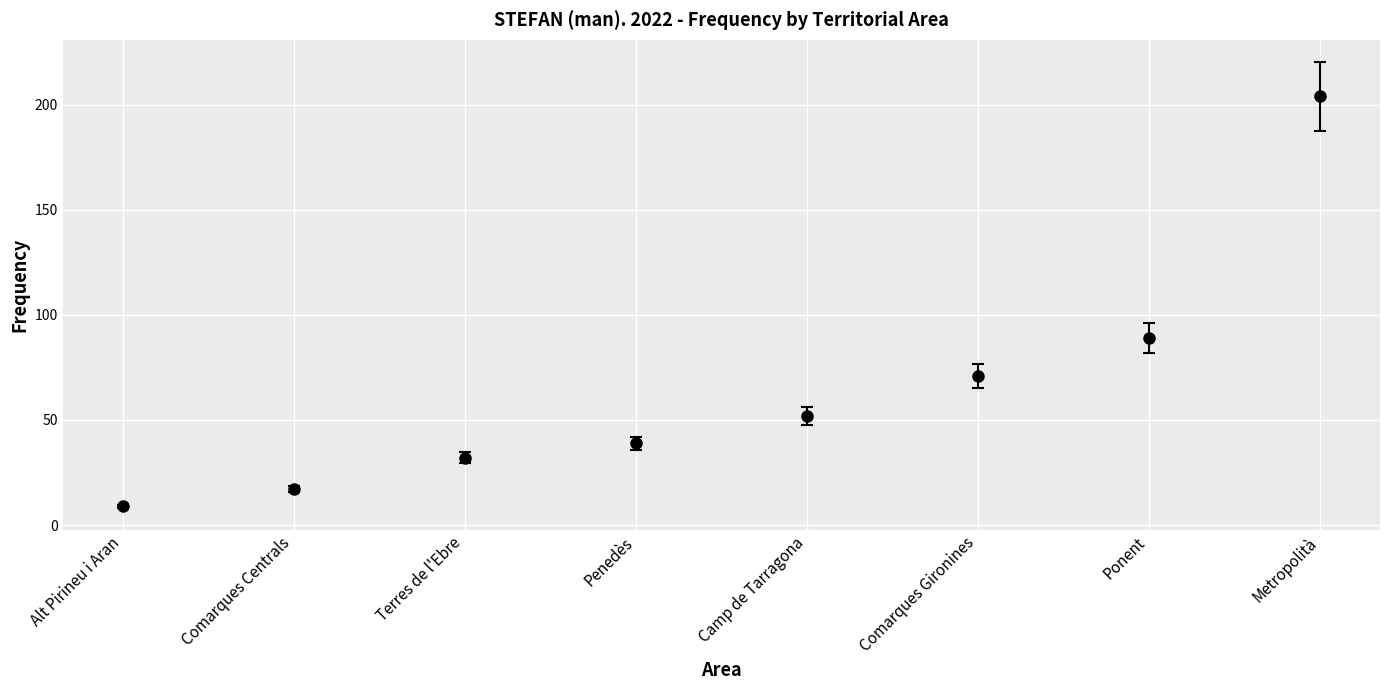

What is the label of the 7th point from the left?

Ponent